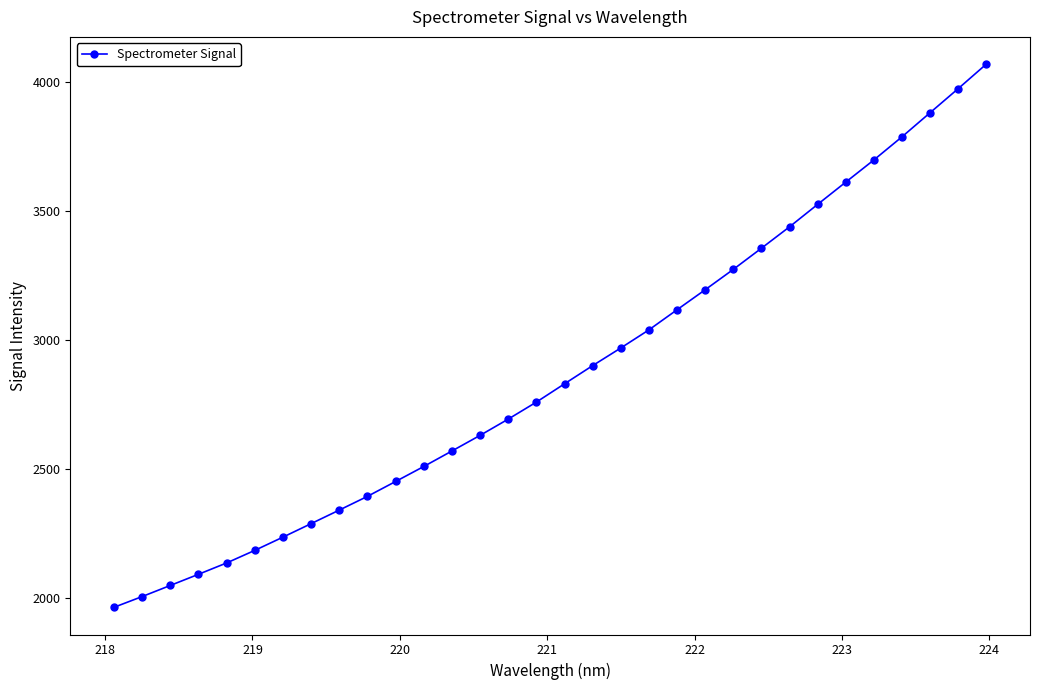

What is the sum of all values?

91950.0